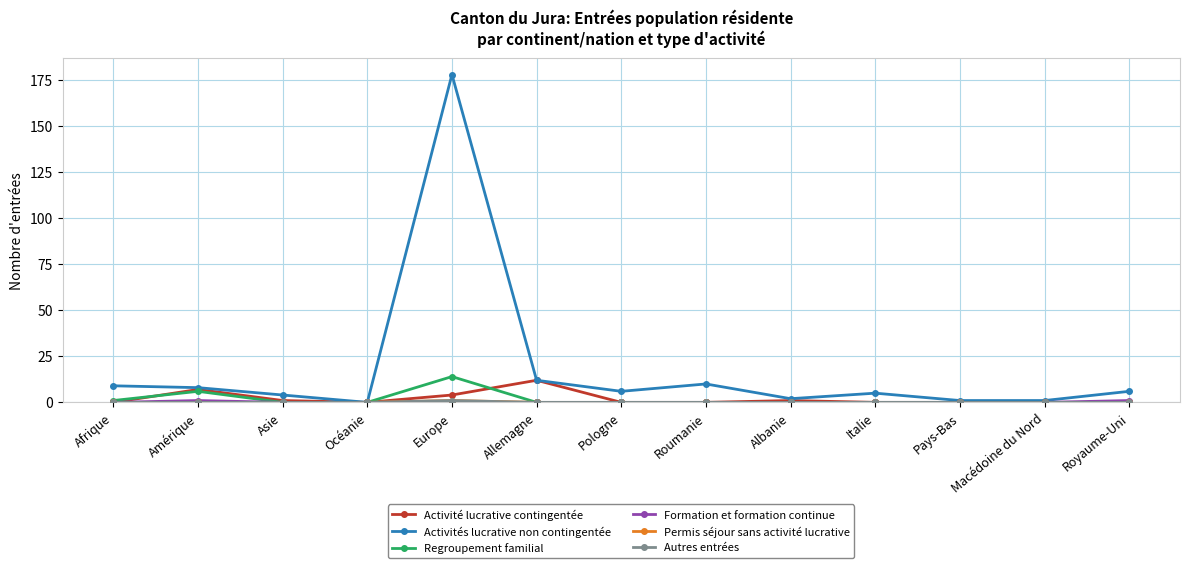

Is it true that Activité lucrative contingentée equals 5 at Italie?

False